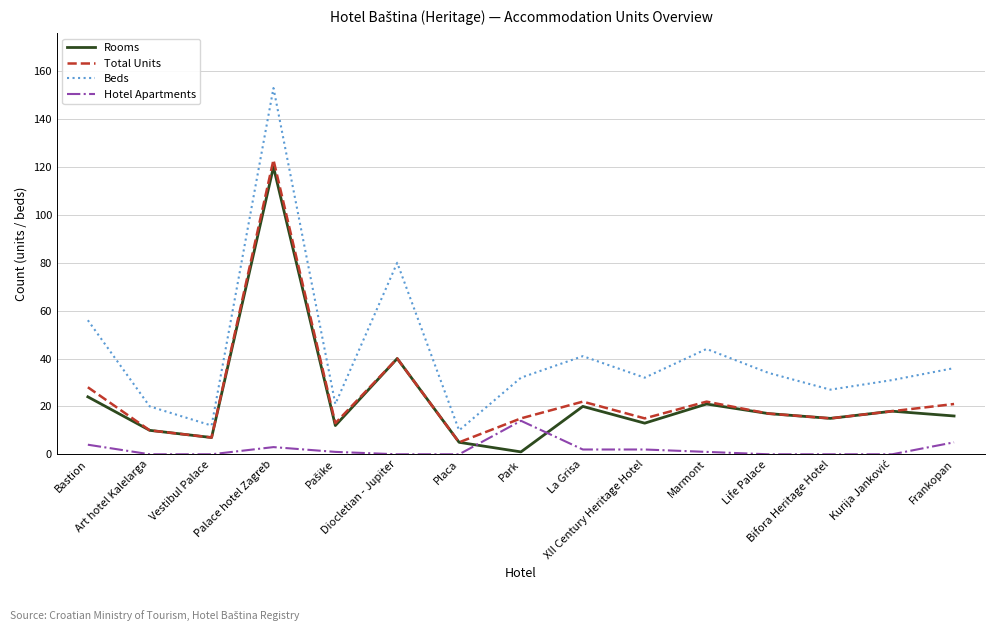

The value of Rooms at Park is 1. True or false?

True